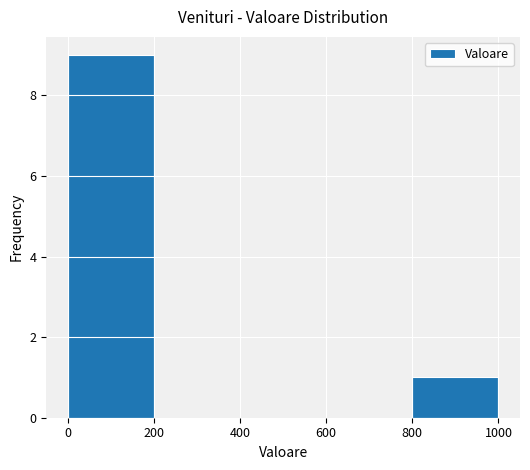

Over which range of the x-axis is the bar tallest?

0 to 200